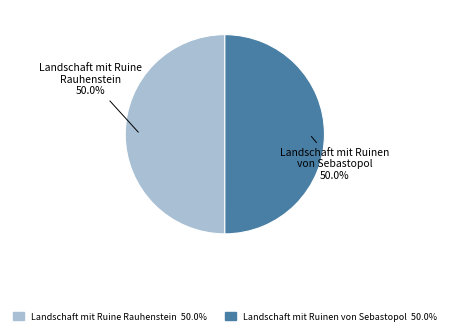

What percentage is NOT represented by Landschaft mit Ruinen von Sebastopol?

50.0%